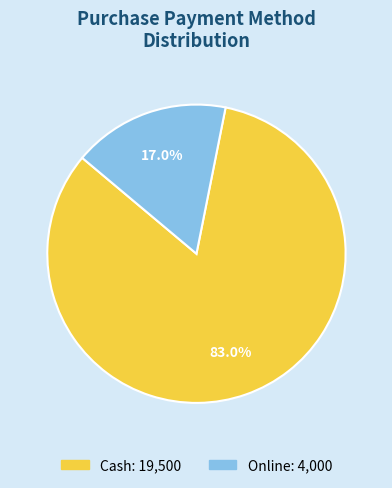

What is the majority slice?

Cash